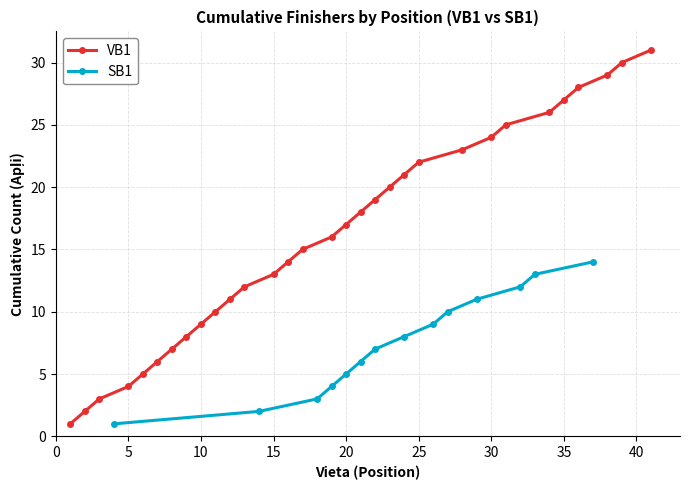

True or false: VB1 has more than 0 points higher than both neighbors.

False